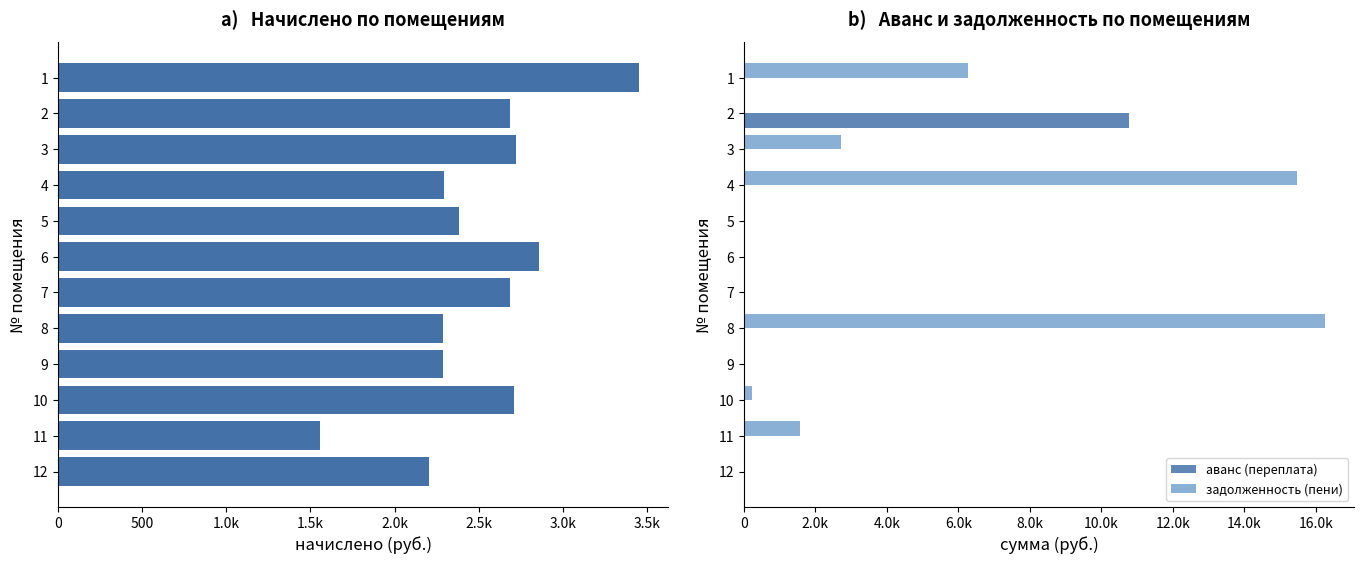

What is the greatest value displayed?

16272.6